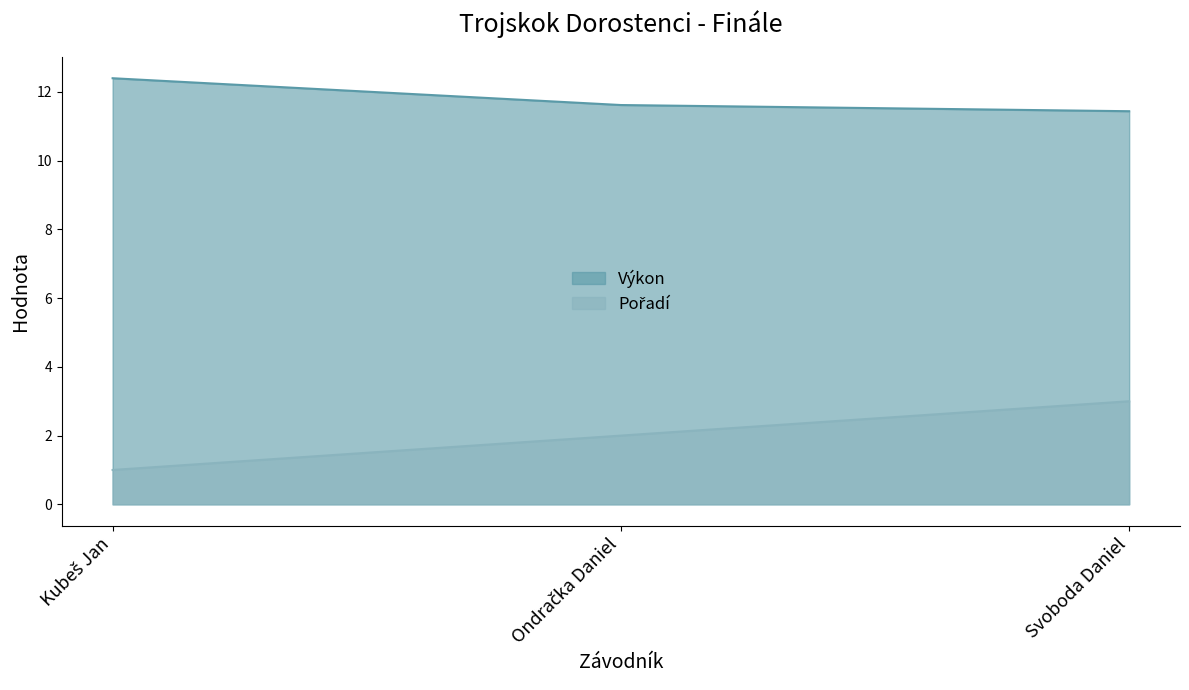

How many lines are shown in the chart?

2